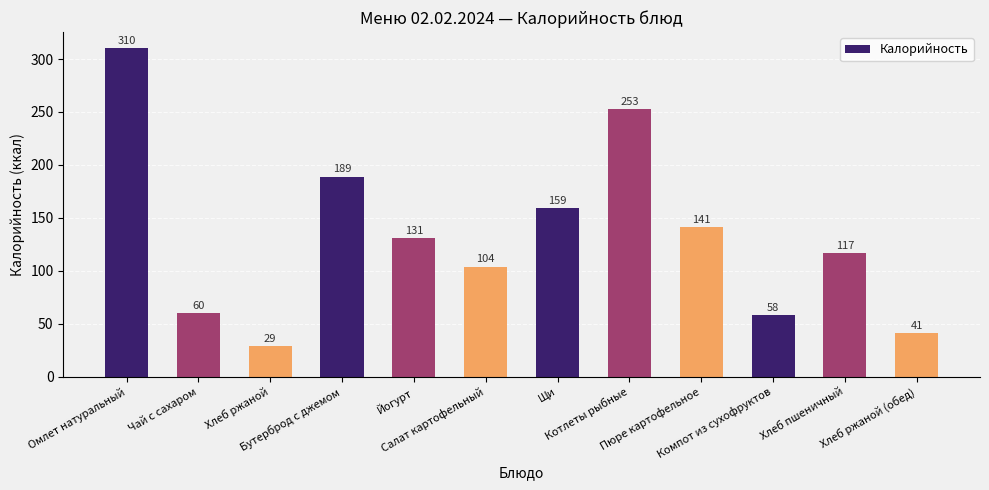

List the labels in order of value, largest first.

Омлет натуральный, Котлеты рыбные, Бутерброд с джемом, Щи, Пюре картофельное, Йогурт, Хлеб пшеничный, Салат картофельный, Чай с сахаром, Компот из сухофруктов, Хлеб ржаной (обед), Хлеб ржаной